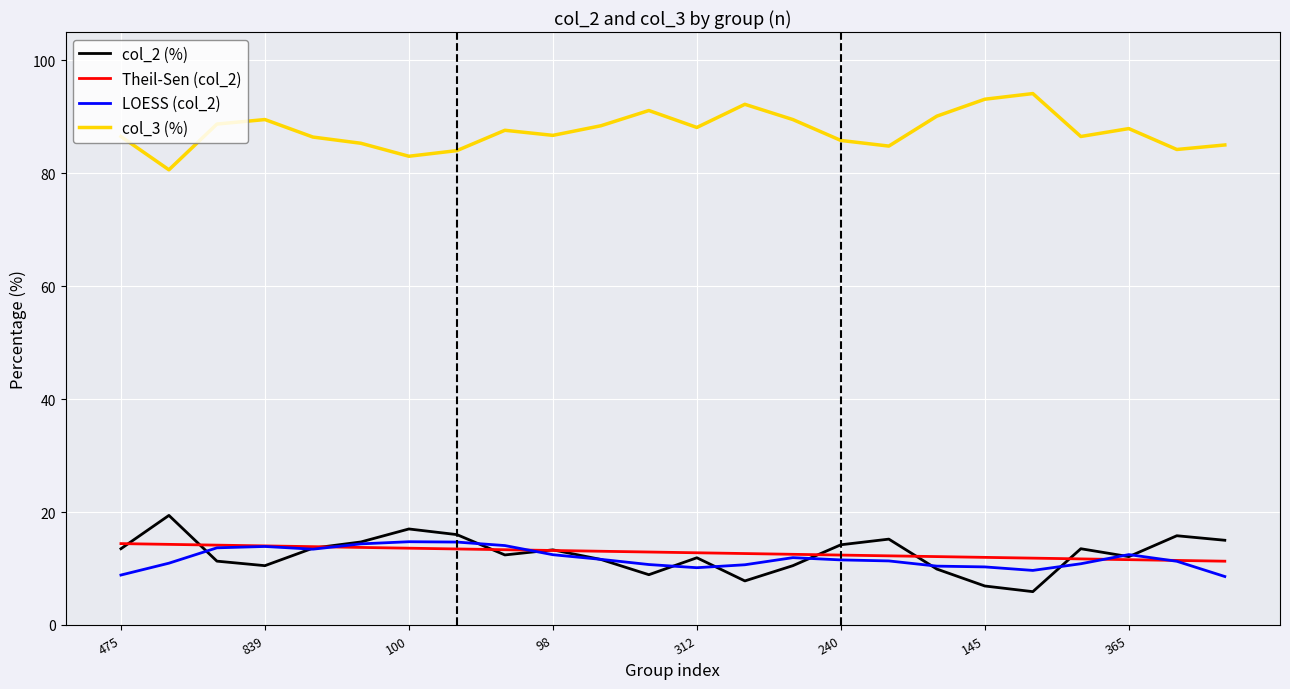

What is the smallest value displayed?

5.9